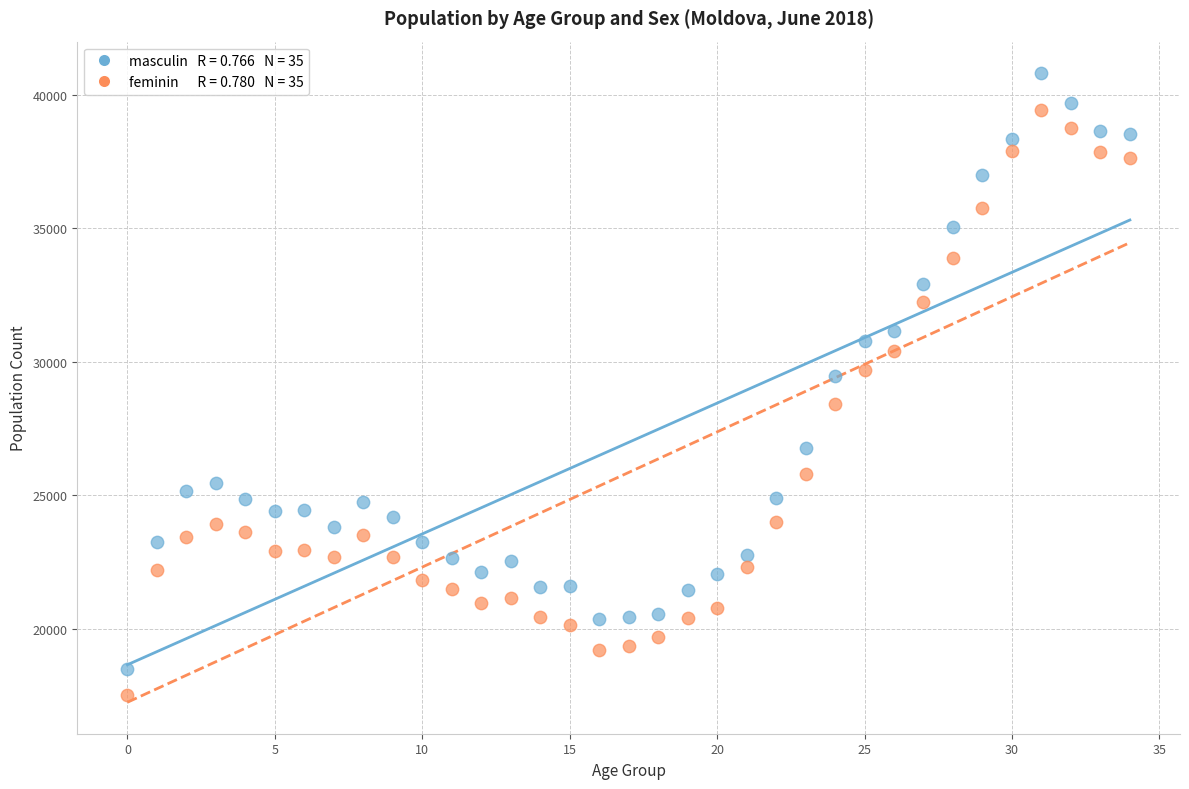

Across all data points, what is the range of Y values (max minus min)?

23310